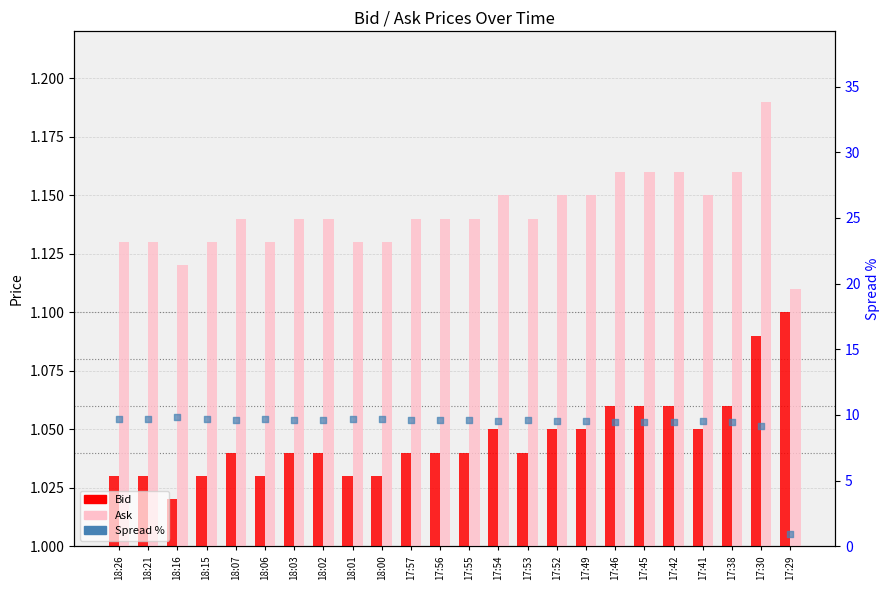

Which series has the largest total across all categories?

Spread %